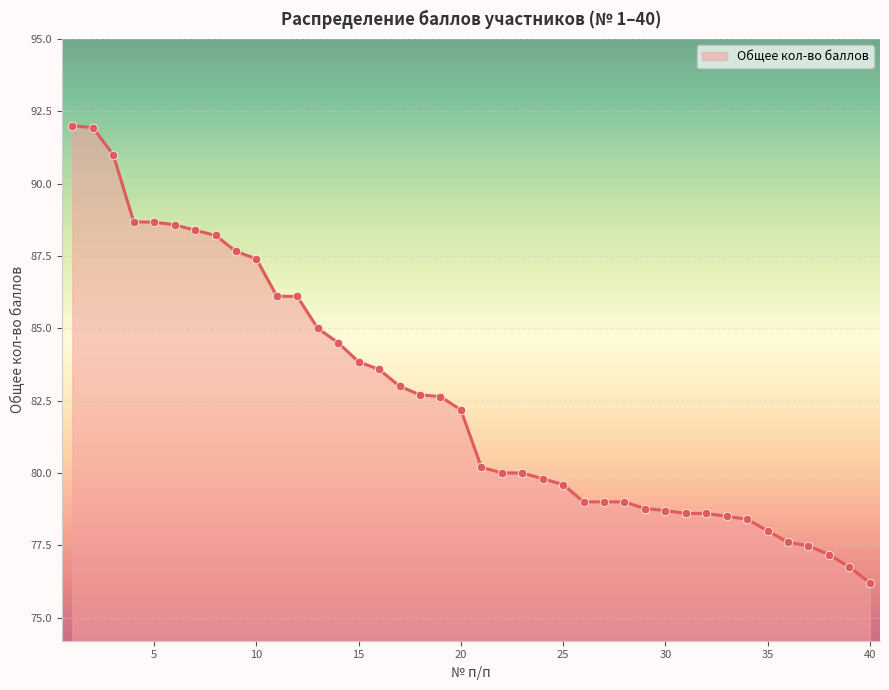

What is the greatest value displayed?

92.0